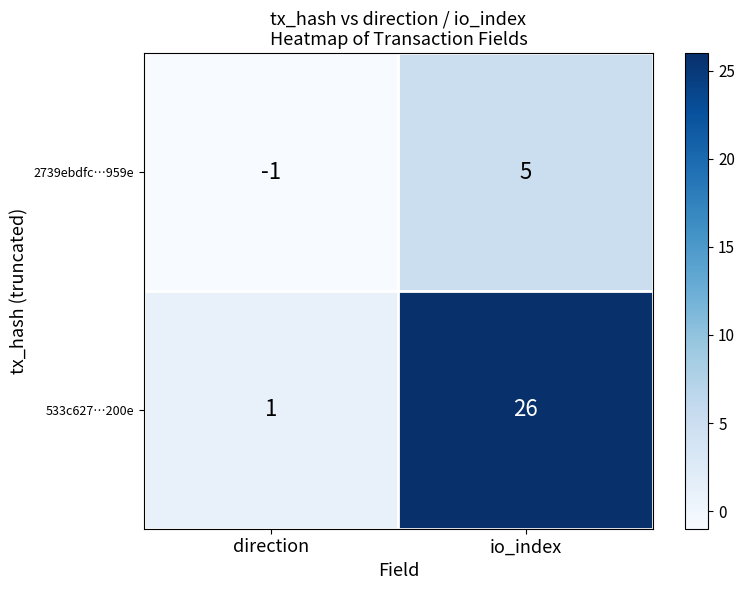

At which label is 533c627…200e closest to 13?

direction